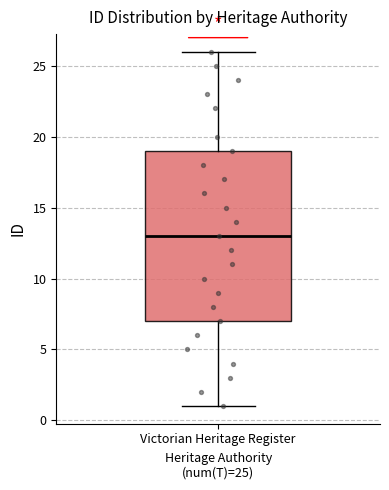

Transcribe this box plot: give where the median line is, the range the box spans, and where the two whiskers end, as read against the y-axis. The values are not printed on the chart, so give them approximately, as read against the axis.

median 13, box 7 to 19, whiskers 1 to 26